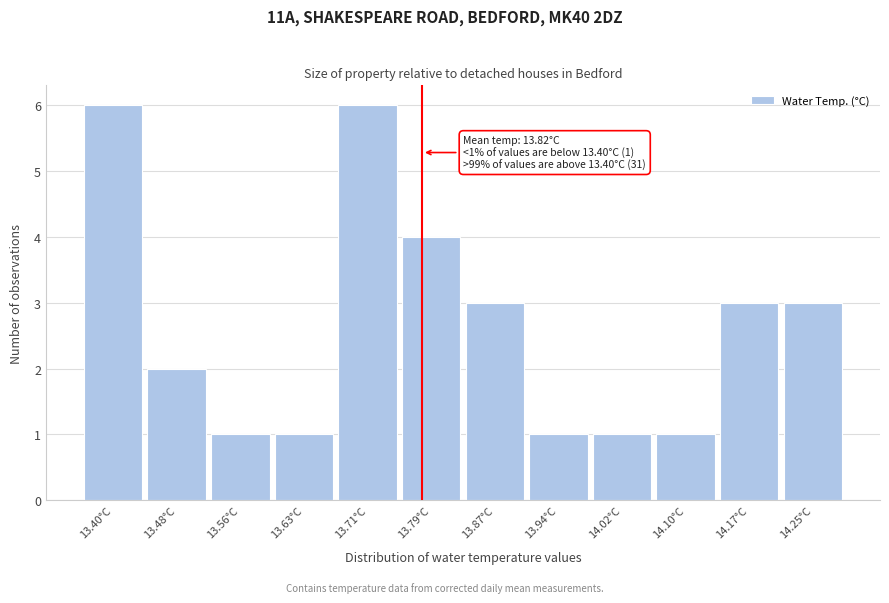

Reading left to right, extract all data points from this chart.

6	2	1	1	6	4	3	1	1	1	3	3